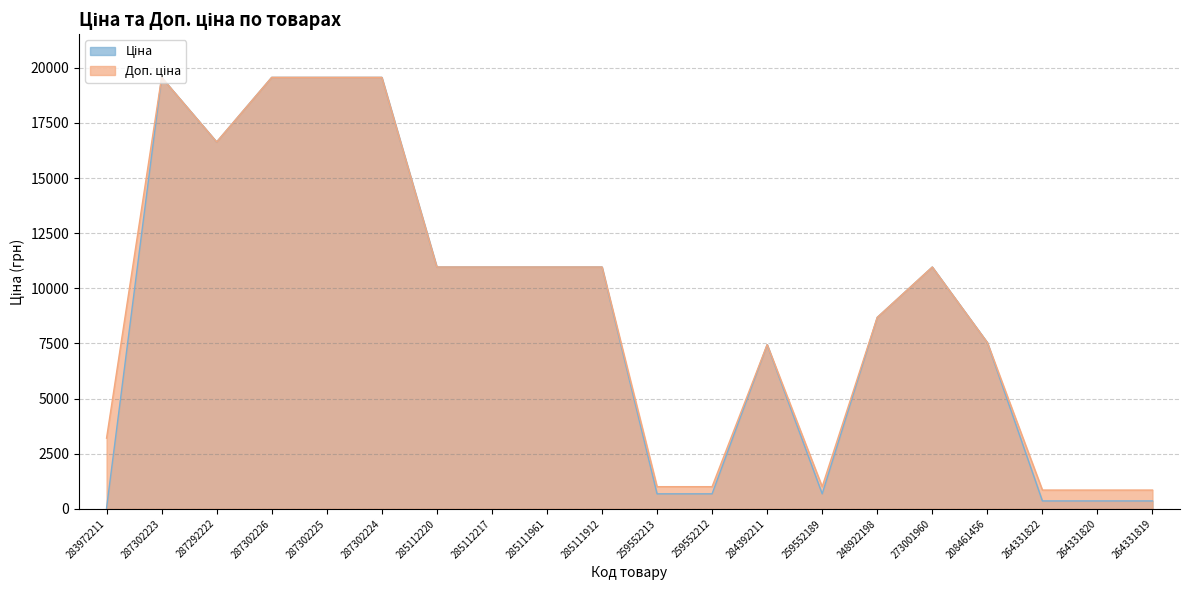

What is the difference between the maximum and minimum values in the Доп. ціна series?

18713.9